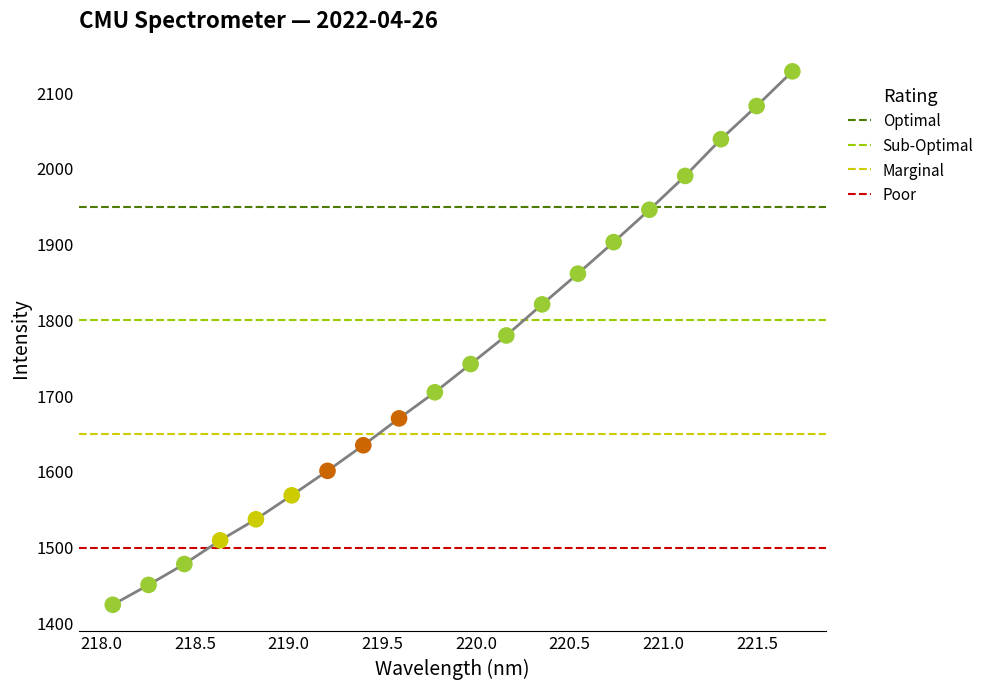

What is the ratio of the value at 219.7801 to the value at 219.589?

1.0